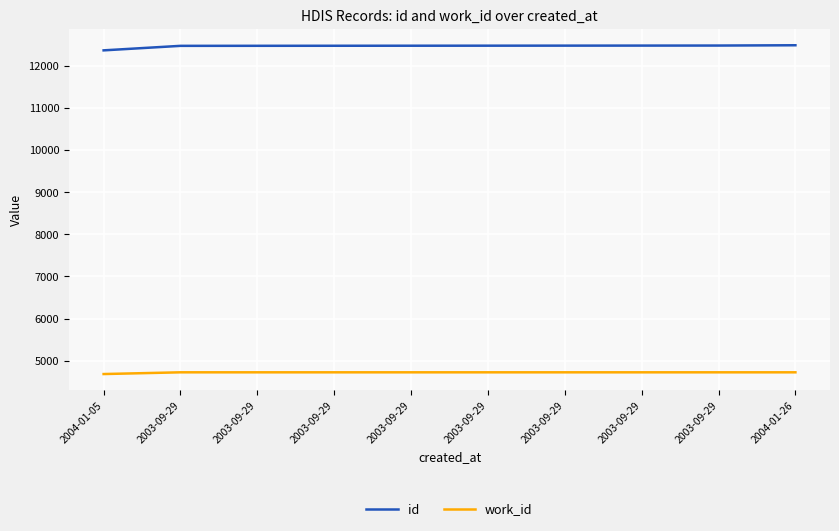

True or false: work_id and id intersect in this chart.

False